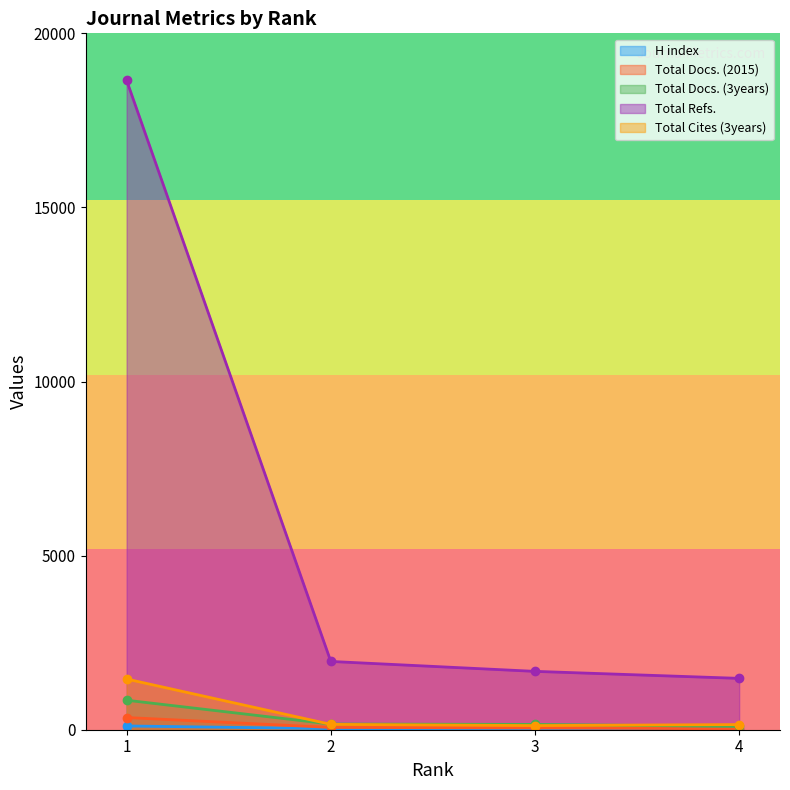

What is the maximum value shown in the chart?

18650